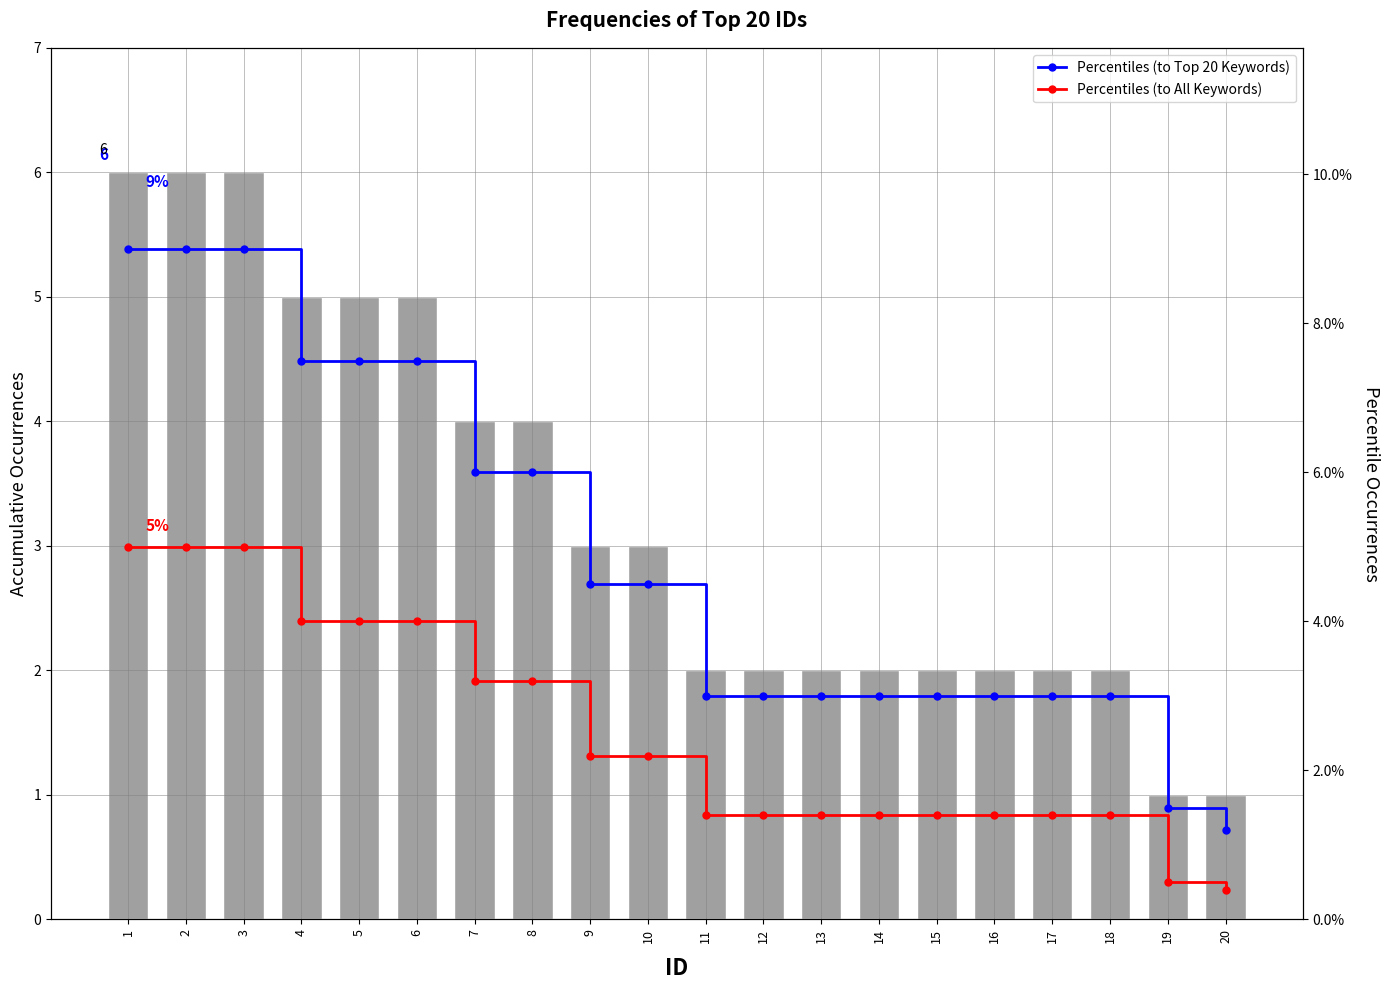

Rank the series by their maximum value, from lowest to highest.

Percentiles (to All Keywords), Percentiles (to Top 20 Keywords), Accumulative Occurrences